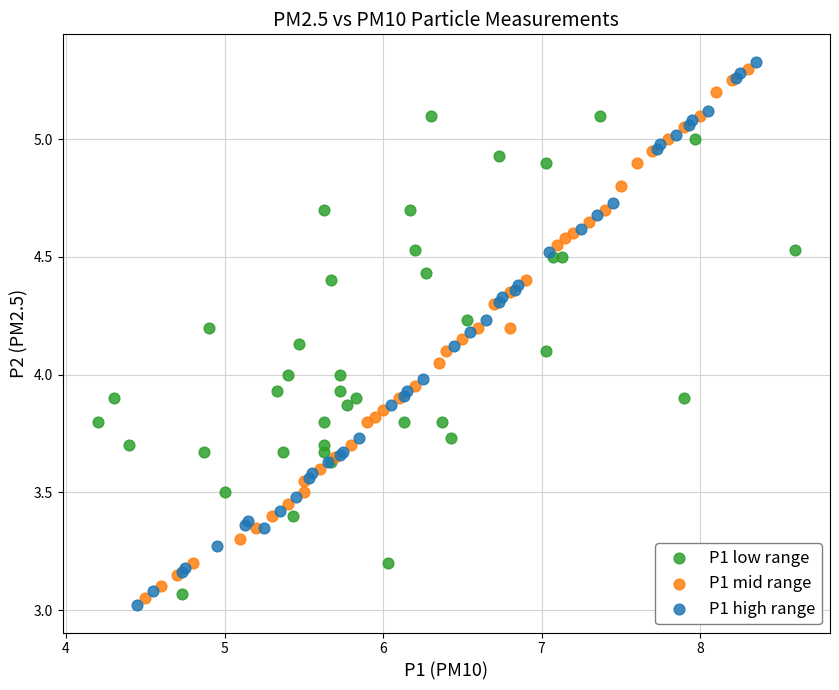

Which series reaches the minimum Y coordinate?

P1 high range